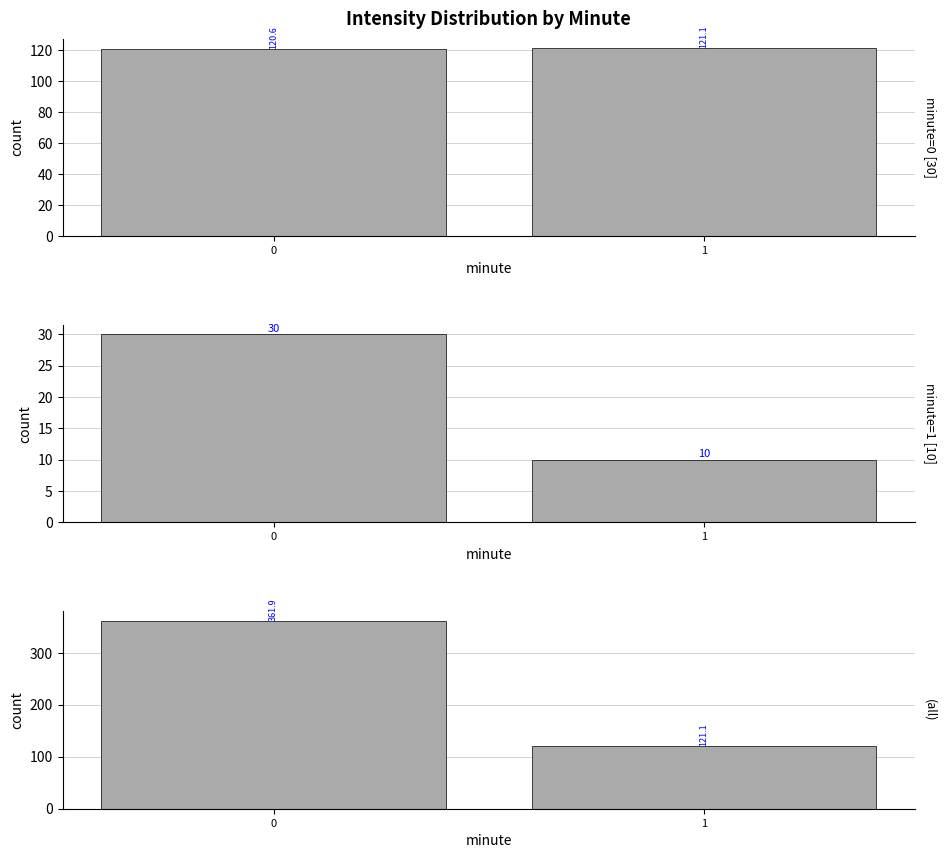

Reading right to left, transcribe all the data shown in this chart.

mean intensity(dBm): 1=121.1	0=120.6
count: 1=10.0	0=30.0
weighted intensity(dBm): 1=121.1	0=361.9